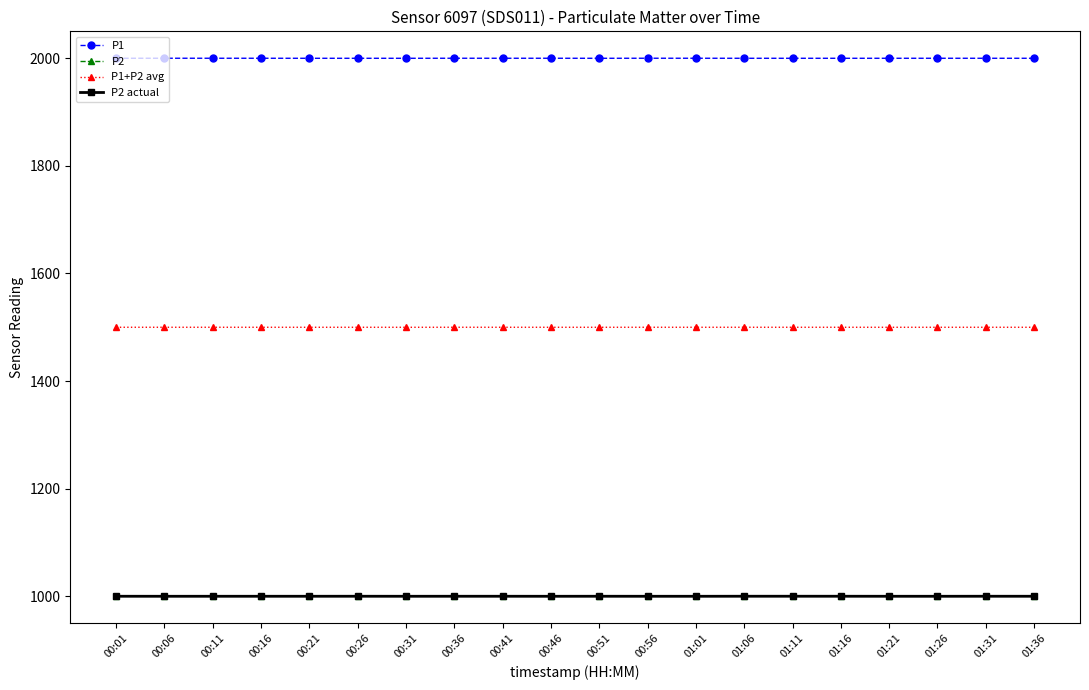

The P2 actual series shows 999.9 at 00:56. True or false?

True